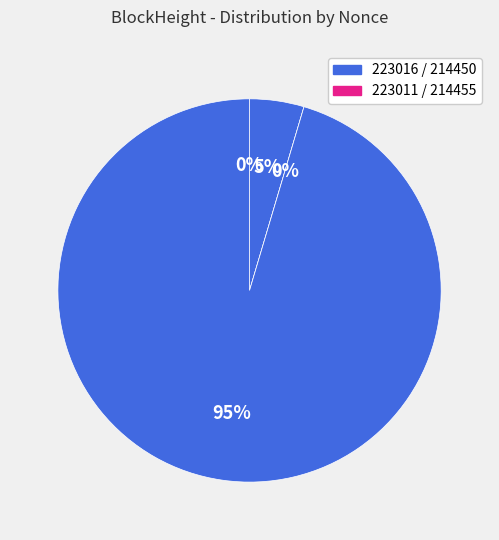

The 214450 slice represents 99% of the pie. True or false?

False